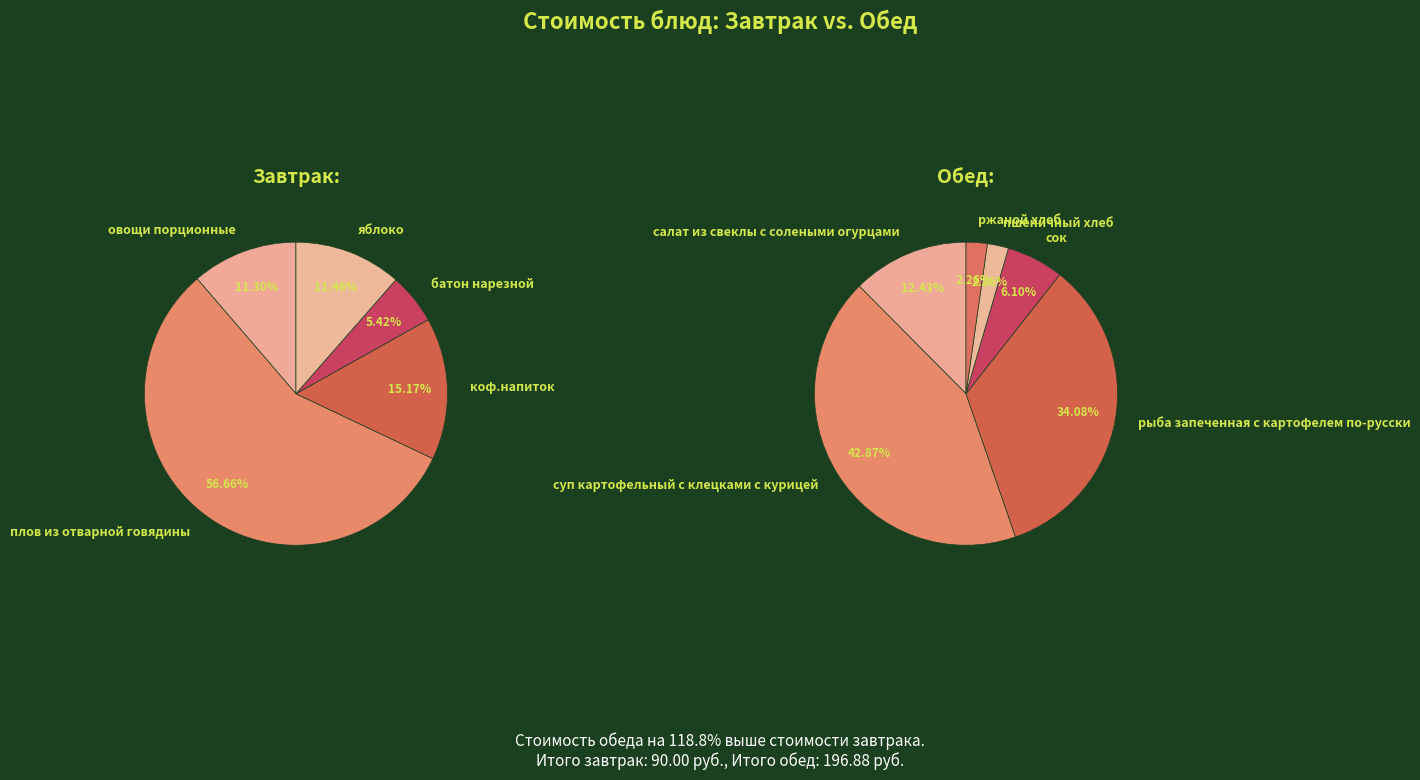

What is the total percentage of овощи порционные and яблоко?

22.8%